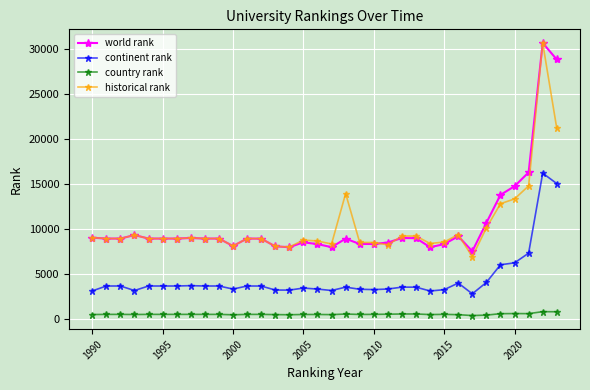

What is the maximum value for country rank?

781.0